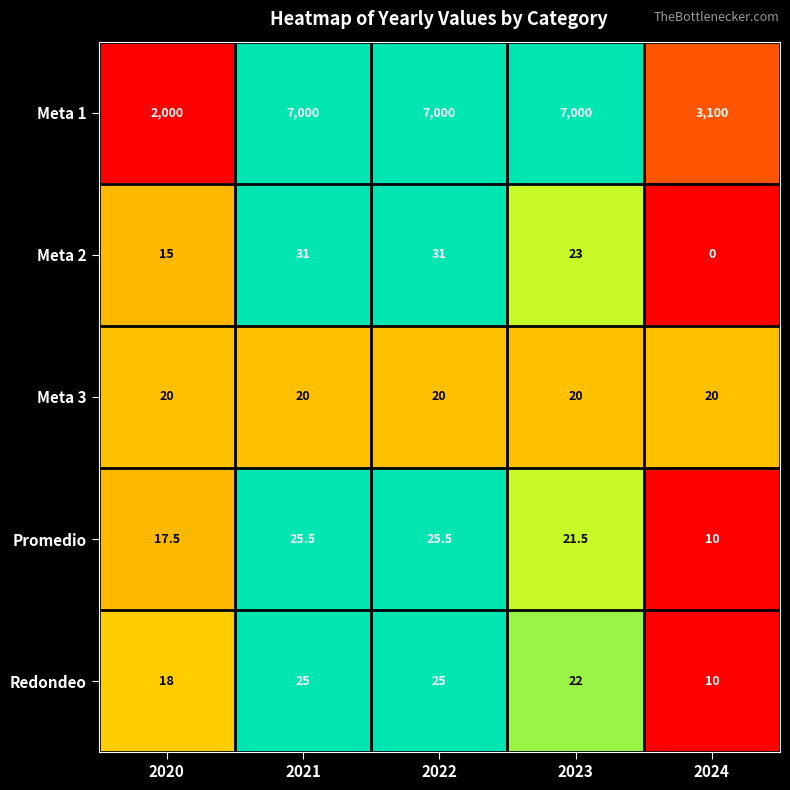

List the series in order of their peak value, highest first.

Meta 1, Meta 2, Promedio, Redondeo, Meta 3